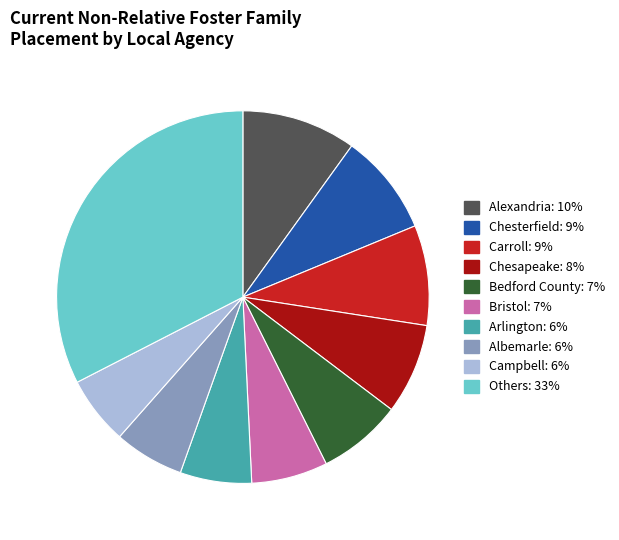

Does any single category account for the majority?

No